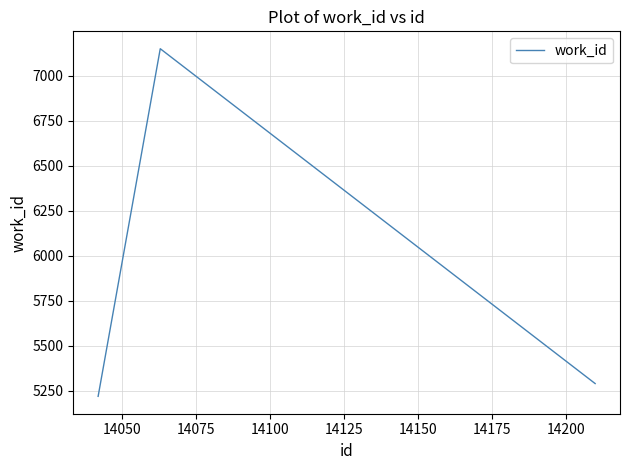

What is the difference between the second highest and minimum values?

71